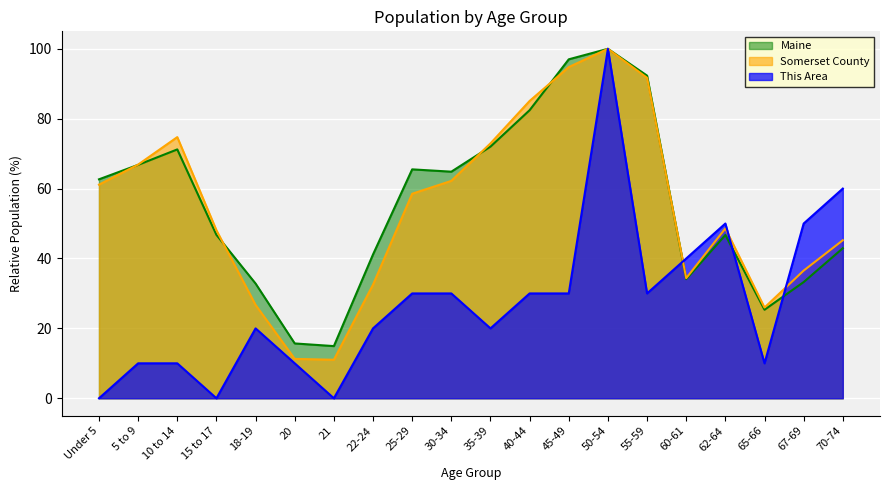

Count the number of data series in this chart.

3